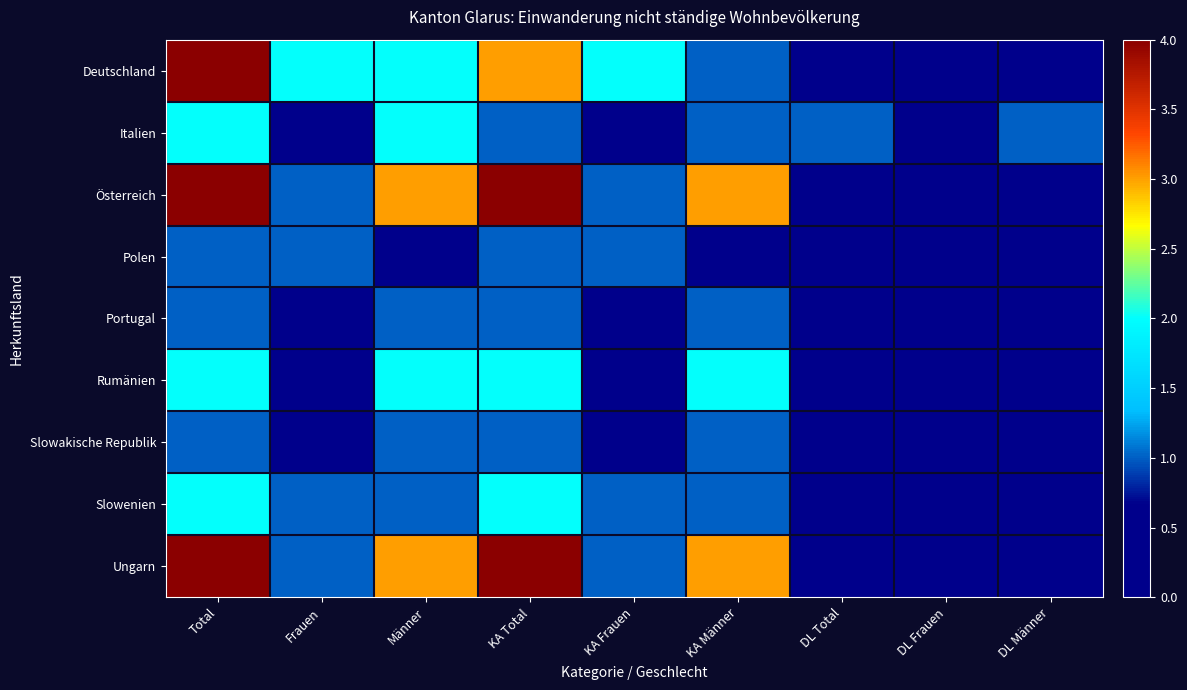

Between KA Männer and KA Total, which is larger?

KA Total